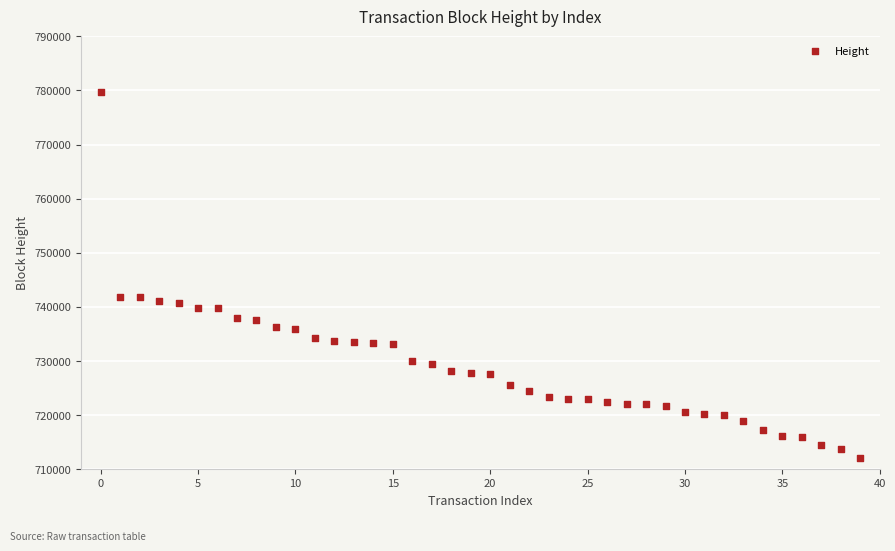

What is the range of Y values (max minus min)?

67554